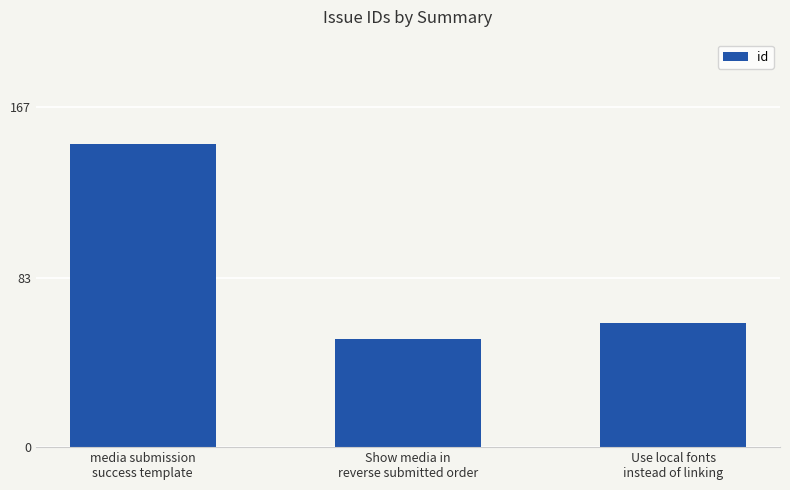

True or false: the data shows 87 at Use local fonts
instead of linking.

False